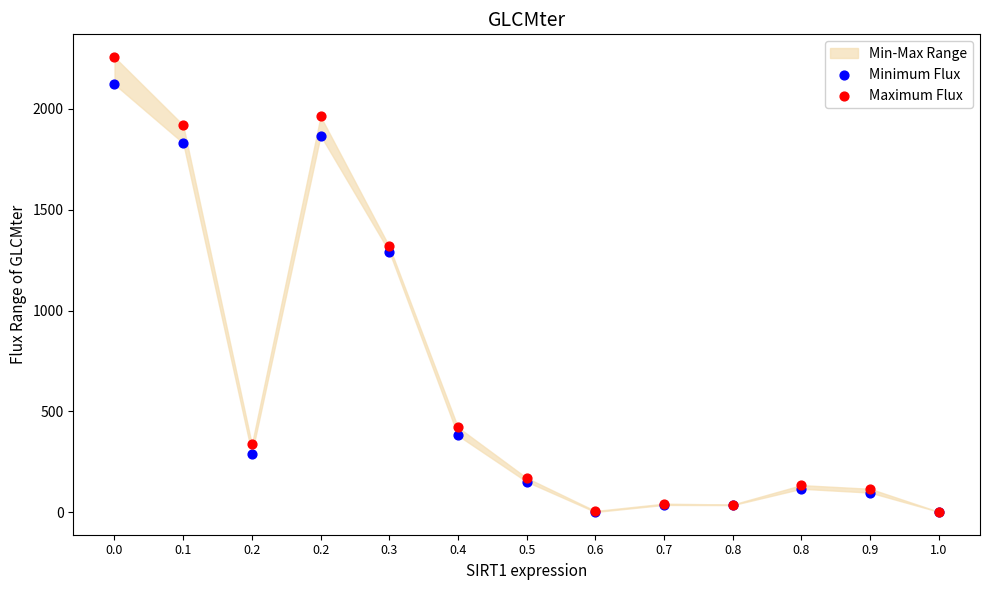

In the Maximum Flux series, what Y value is closest to 1129?

1318